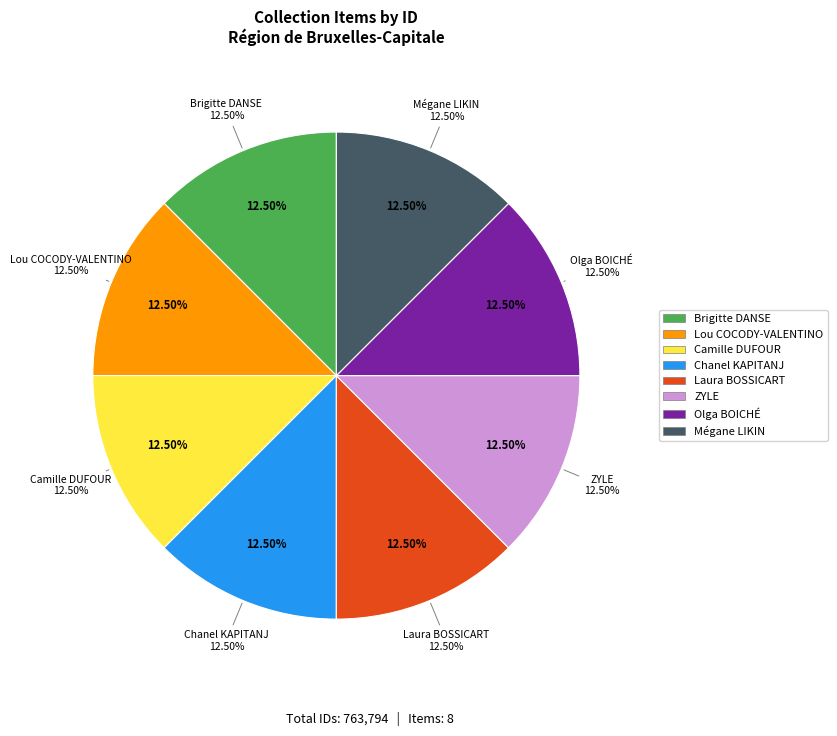

Which slice is the smallest?

Brigitte DANSE